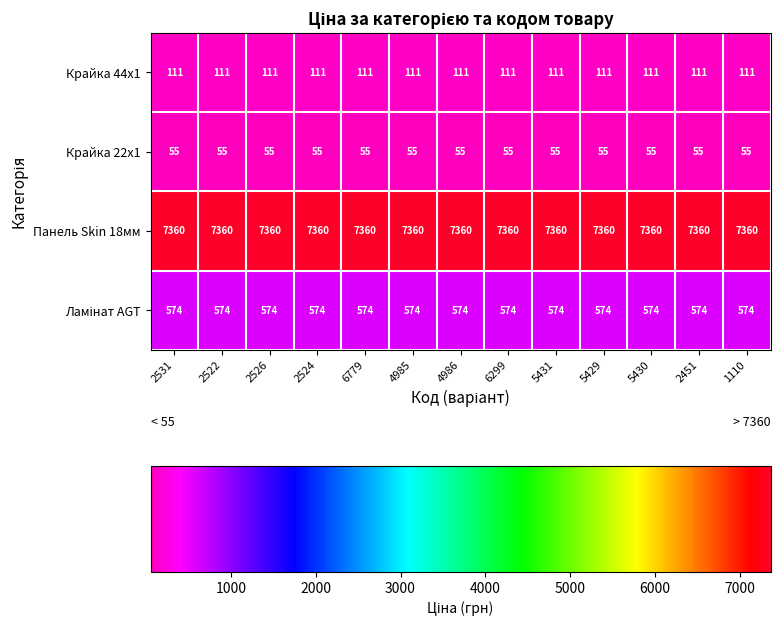

What is the sum of the Крайка 22x1 values at 1110 and 2531?

110